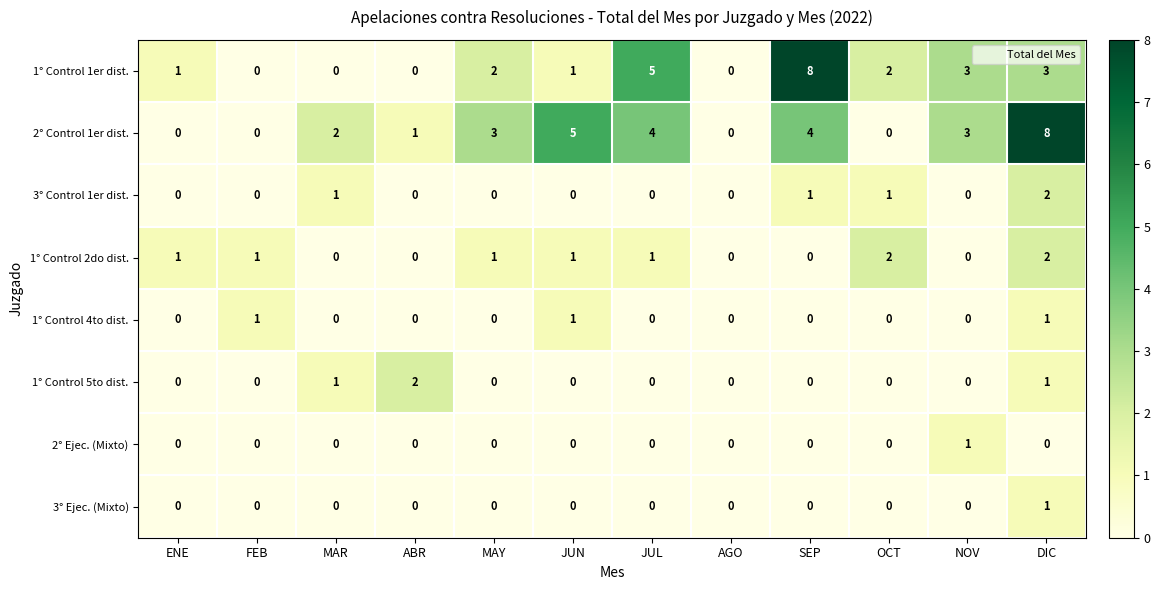

What is the sum of all 1° Control 5to dist. values?

4